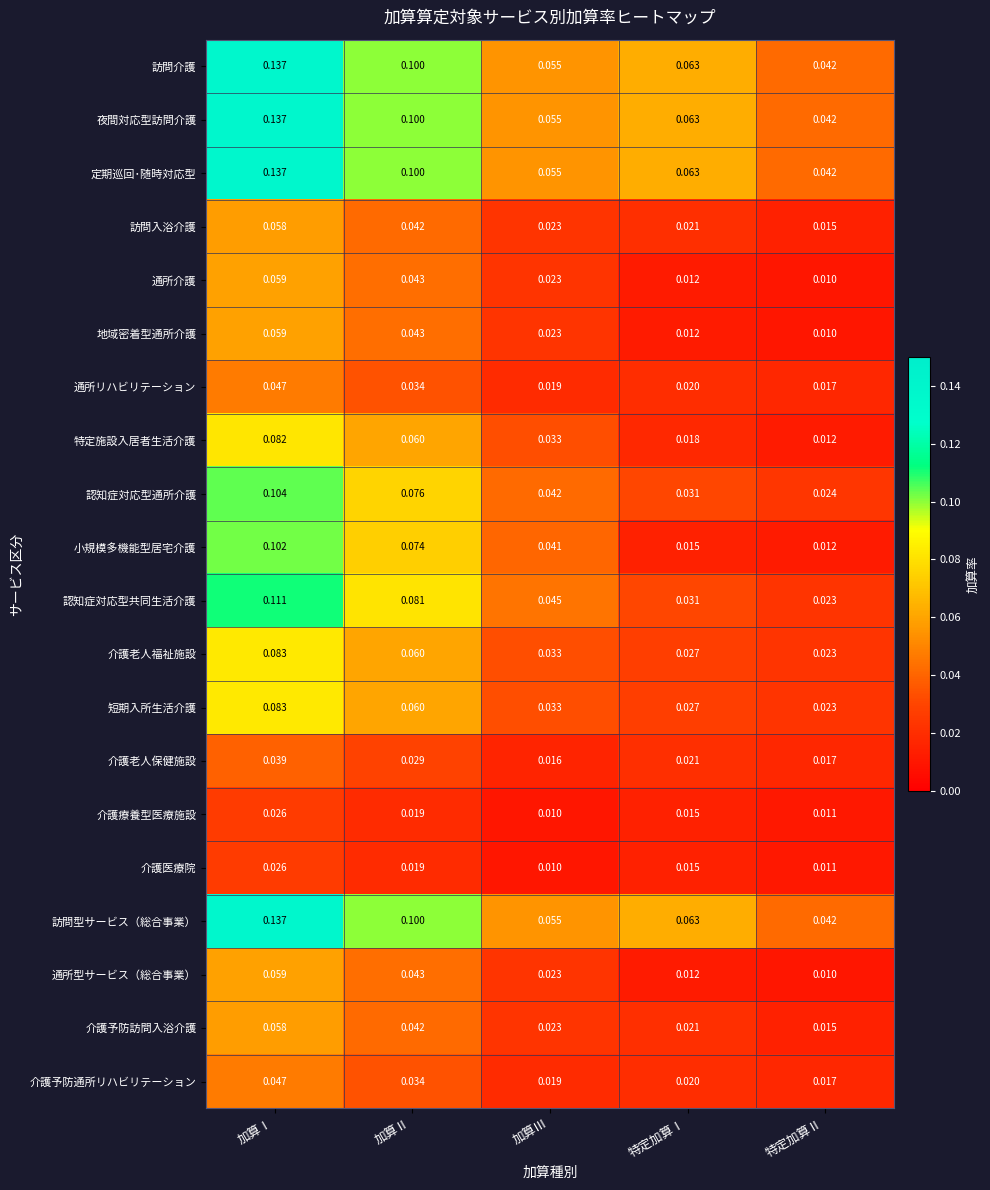

At which label is 小規模多機能型居宅介護 closest to 0?

特定加算Ⅱ